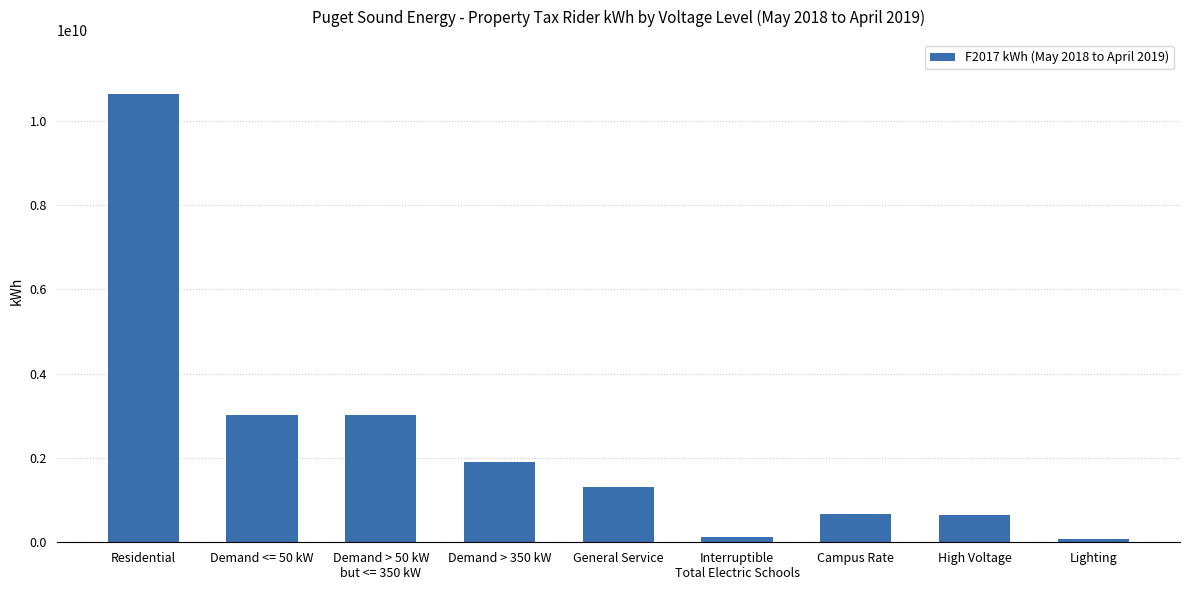

Are the bars horizontal?

No